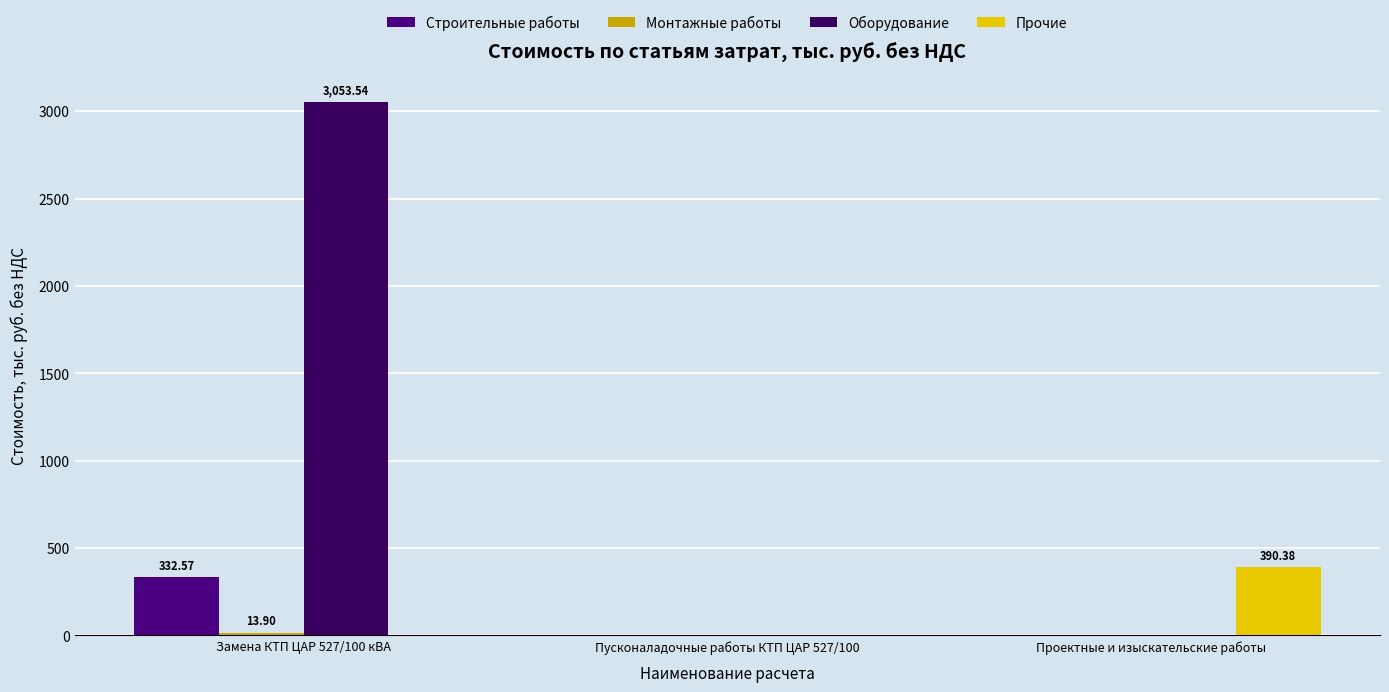

At which label does Прочие reach its minimum?

Замена КТП ЦАР 527/100 кВА